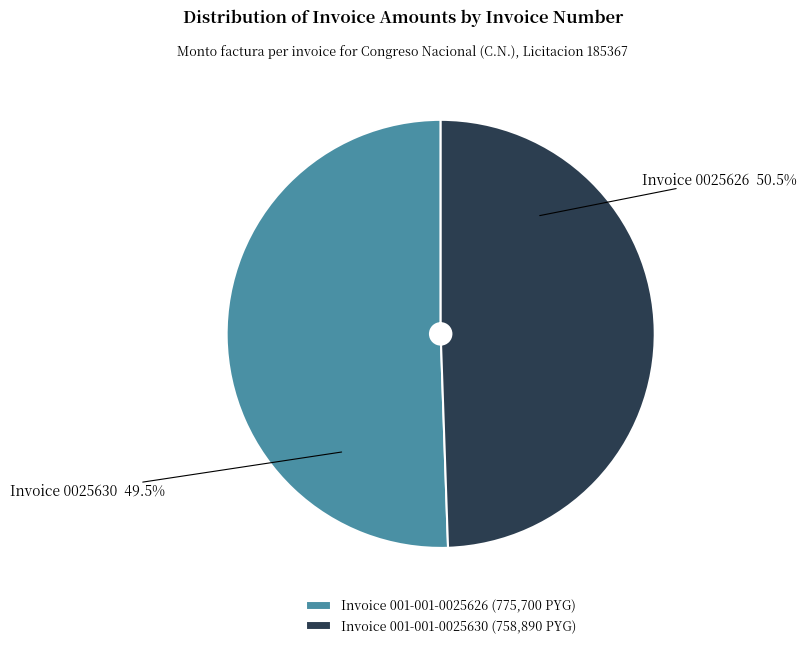

Which has a higher value, 001-001-0025626 or 001-001-0025630?

001-001-0025626